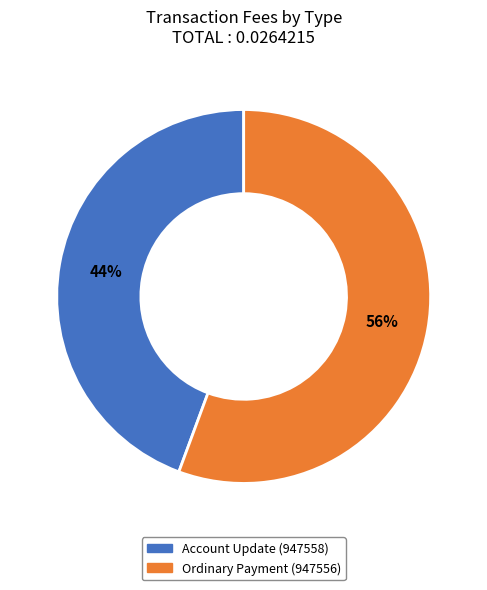

Between Ordinary Payment (947556) and Account Update (947558), which is larger?

Ordinary Payment (947556)